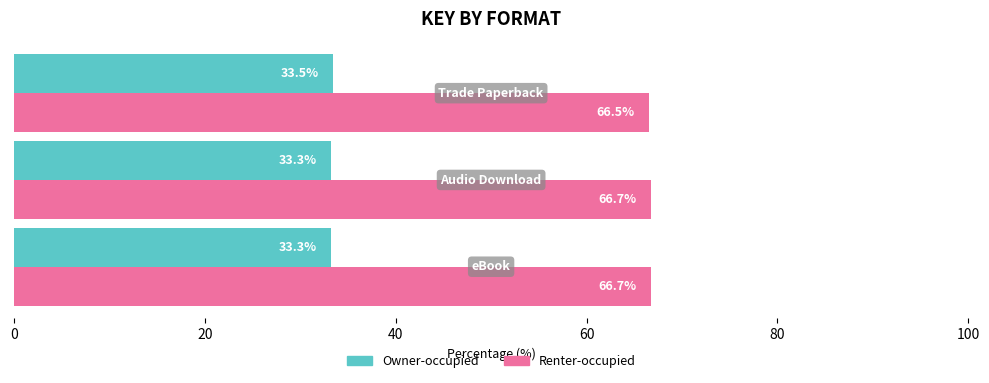

List the series in order of their overall mean, lowest first.

Owner-occupied, Renter-occupied